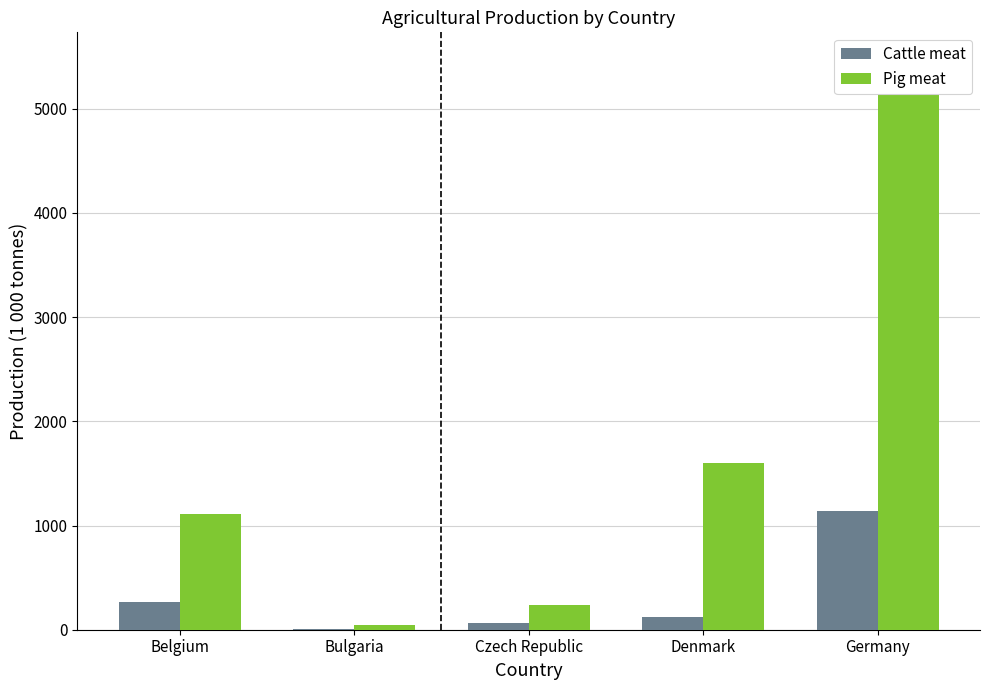

How many data points in Cattle meat are less than 125?

2